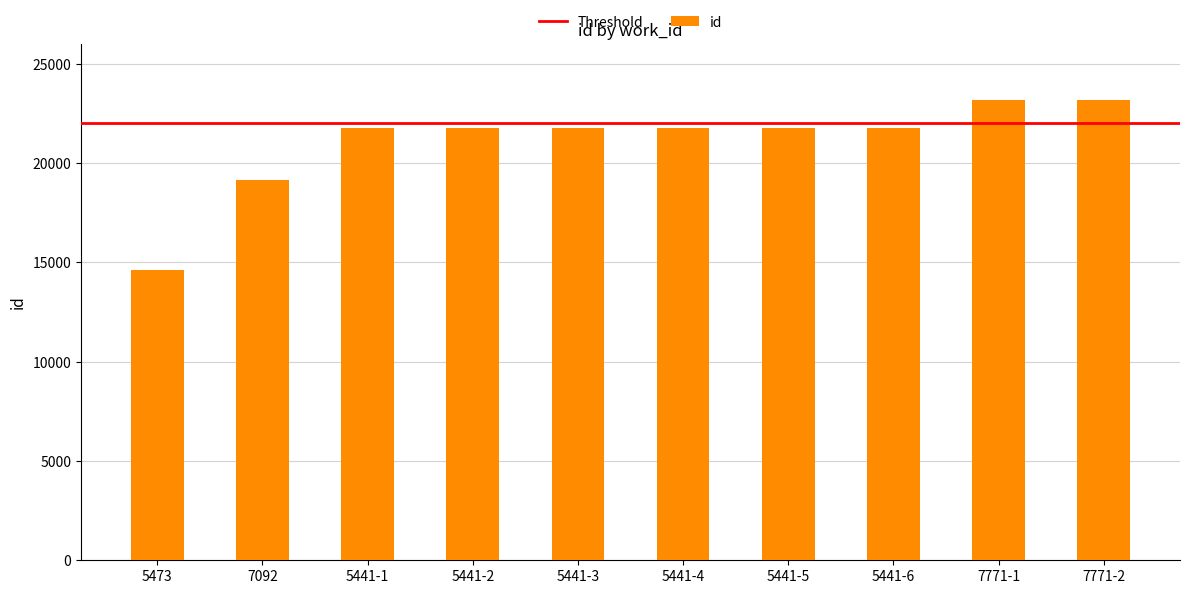

How many series are shown in this chart?

1